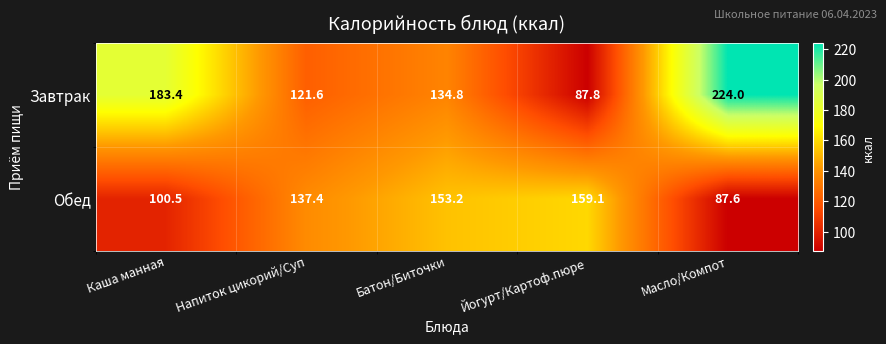

Reading left to right, extract all data points from this chart.

Завтрак: Каша манная=183.4	Напиток цикорий/Суп=121.6	Батон/Биточки=134.8	Йогурт/Картоф.пюре=87.8	Масло/Компот=224.0
Обед: Каша манная=100.5	Напиток цикорий/Суп=137.4	Батон/Биточки=153.2	Йогурт/Картоф.пюре=159.1	Масло/Компот=87.6